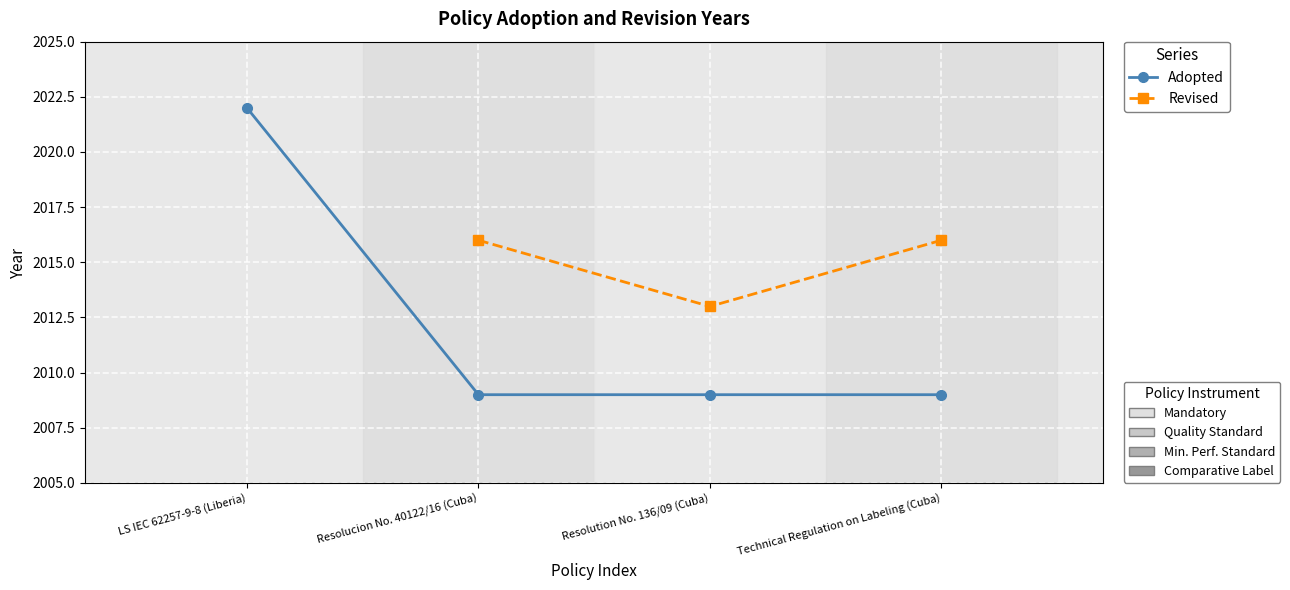

Where is the first local minimum for Revised?

Resolution No. 136/09 (Cuba)